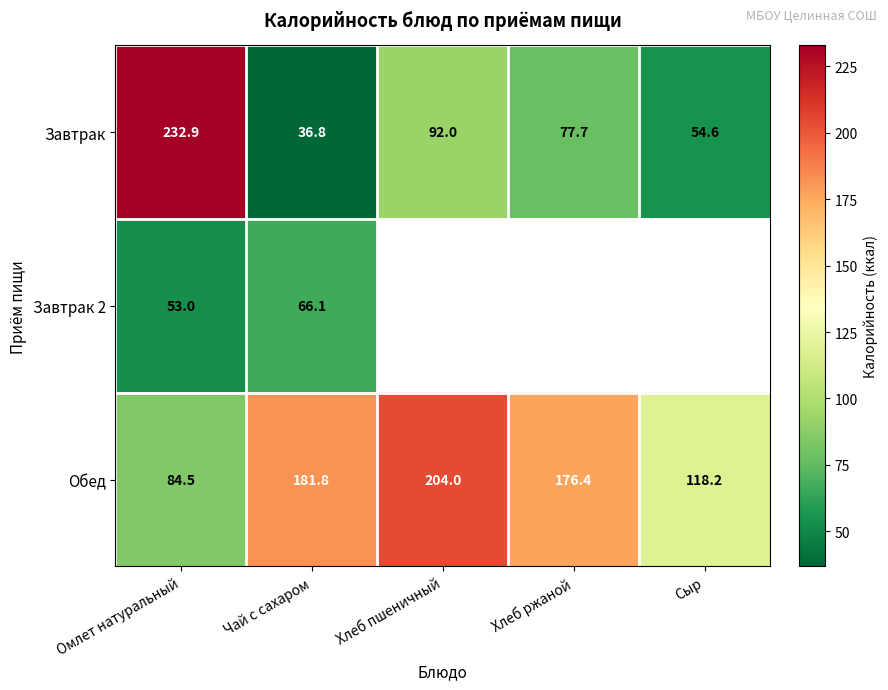

Is it true that Завтрак equals 385.8 at Омлет натуральный?

False